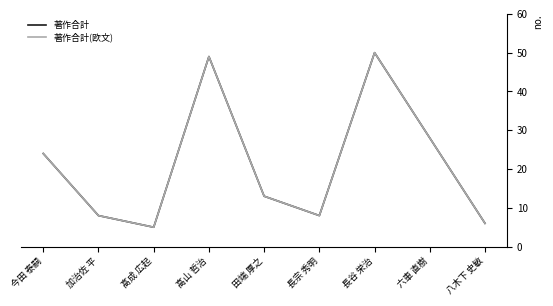

Between 髙成 広起 and 高山 哲治, which series saw the biggest shift?

著作合計